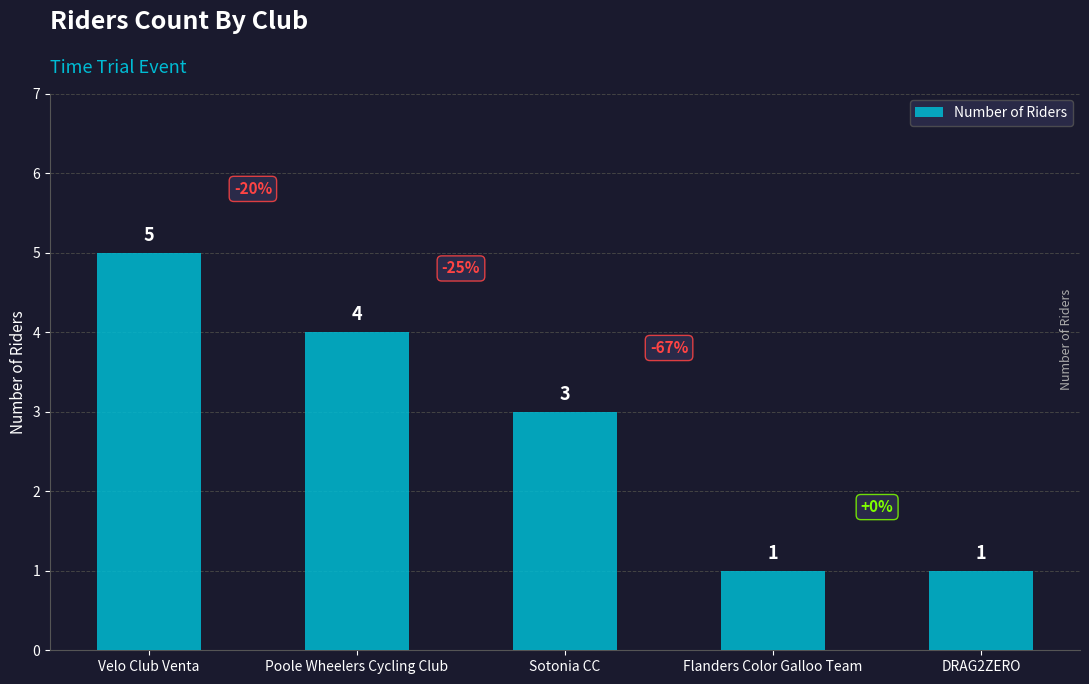

What is the label of the 2nd bar from the left?

Poole Wheelers Cycling Club